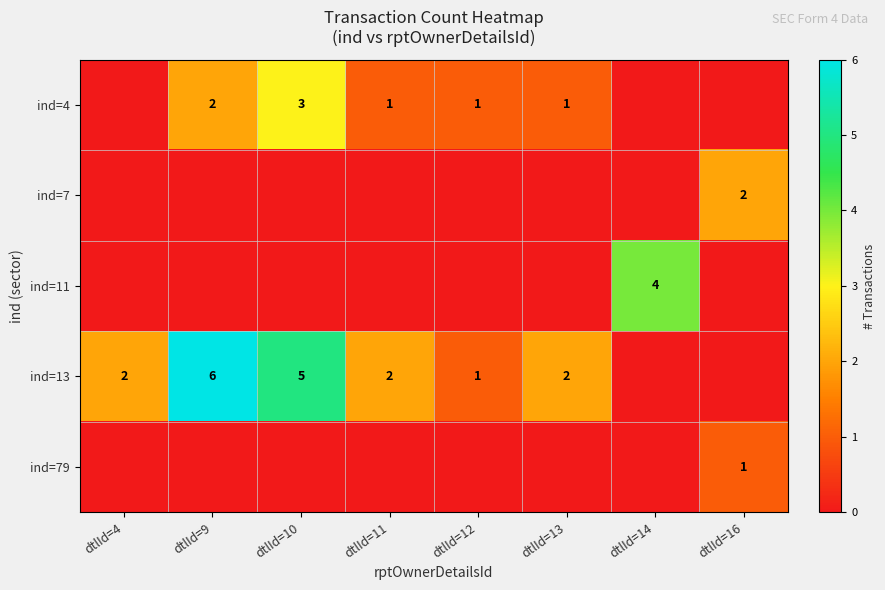

Is it true that ind=7 equals 3 at dtlId=16?

False